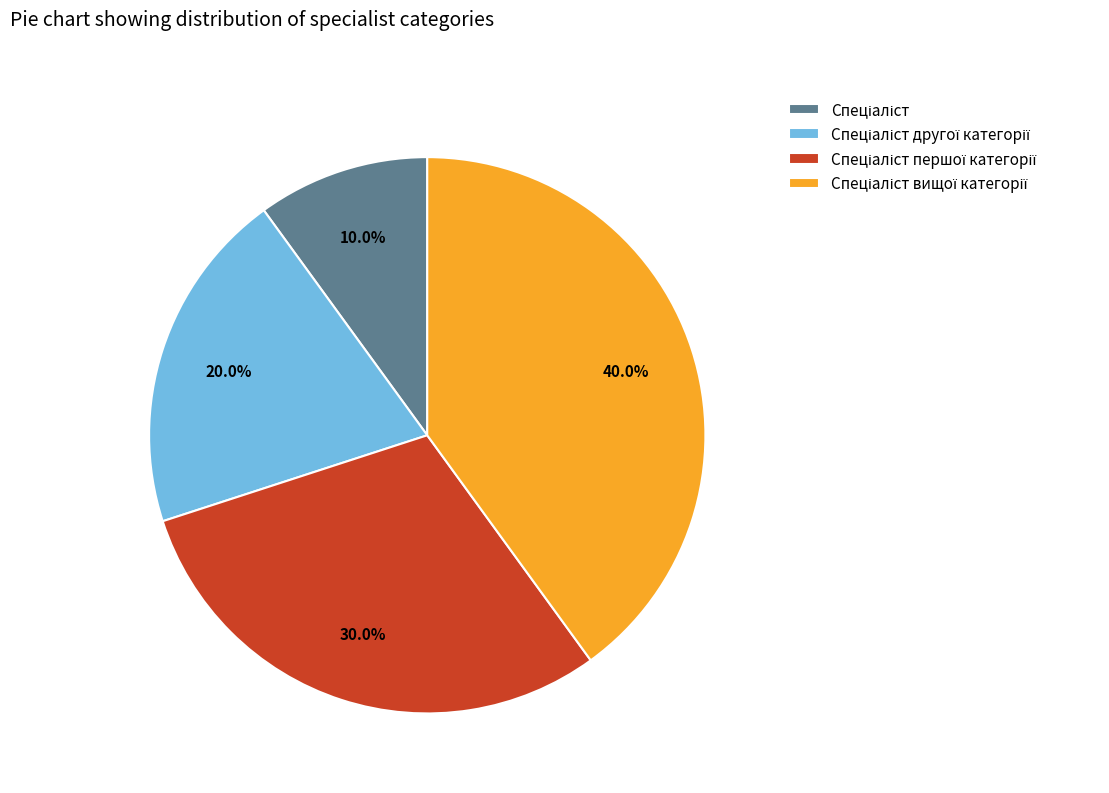

Does any single category account for the majority?

No